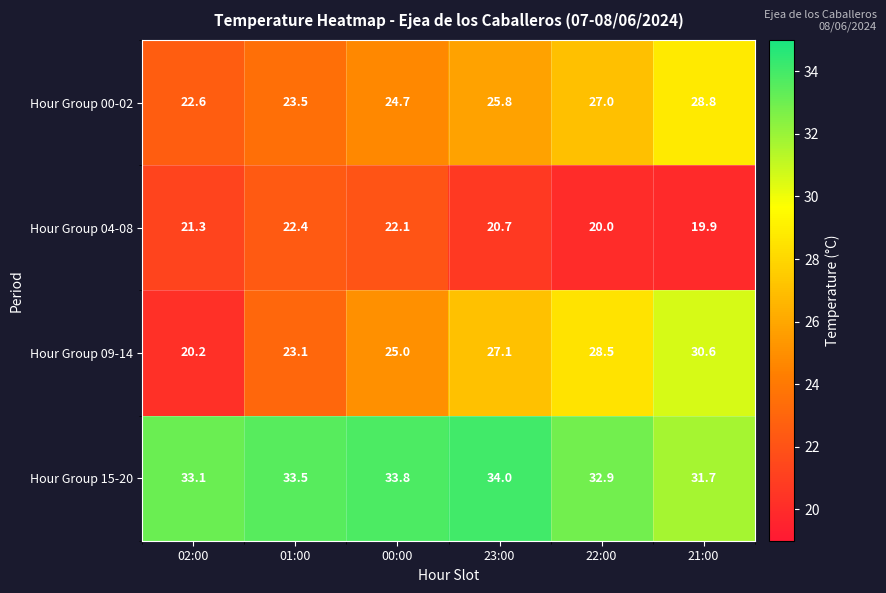

Rank the series at 23:00 from lowest to highest value.

Hour Group 04-08, Hour Group 00-02, Hour Group 09-14, Hour Group 15-20